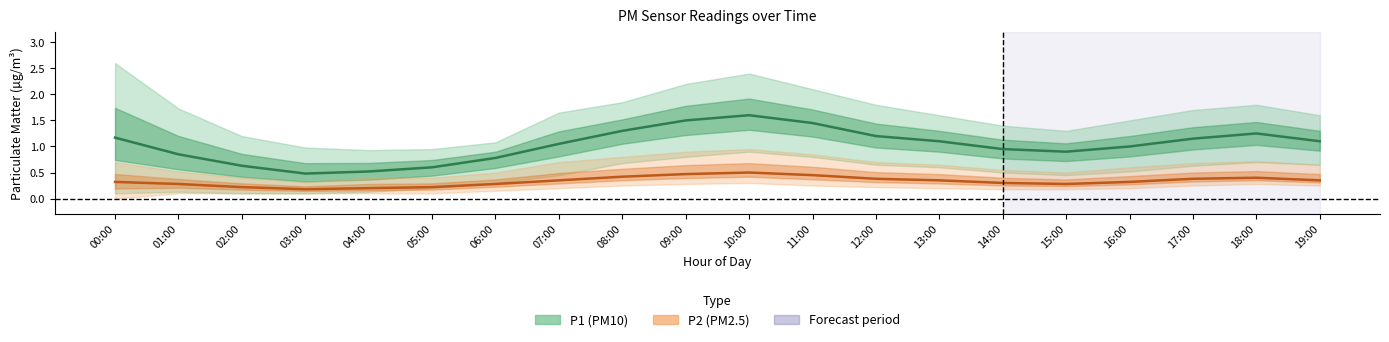

Does the chart display data point markers on the line(s)?

No